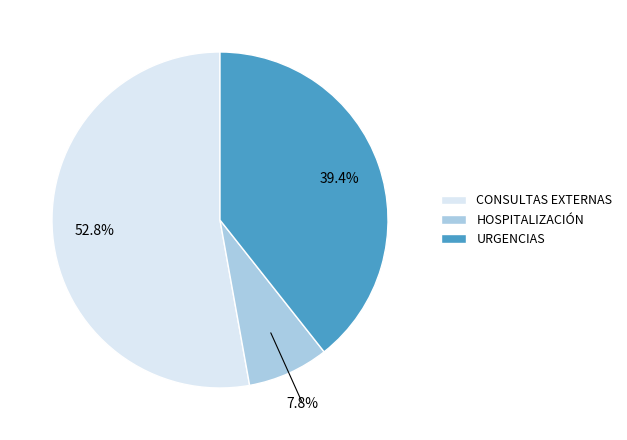

How many slices are in this pie chart?

3